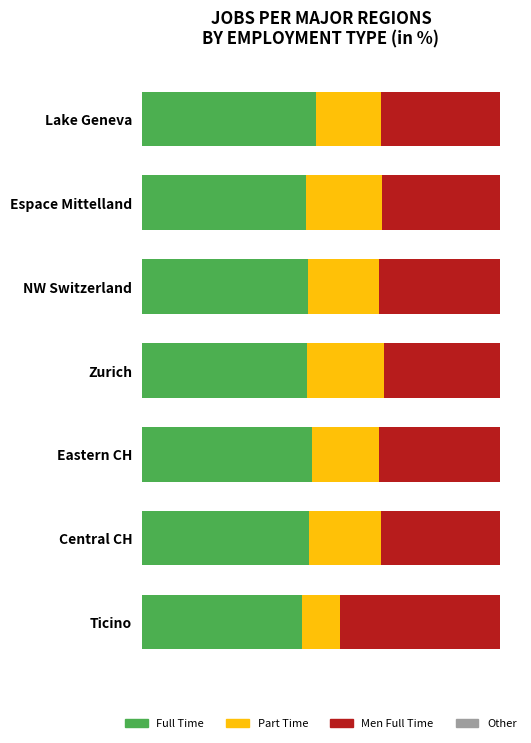

Rank the series by their maximum value, from lowest to highest.

Other, Part Time, Men Full Time, Full Time